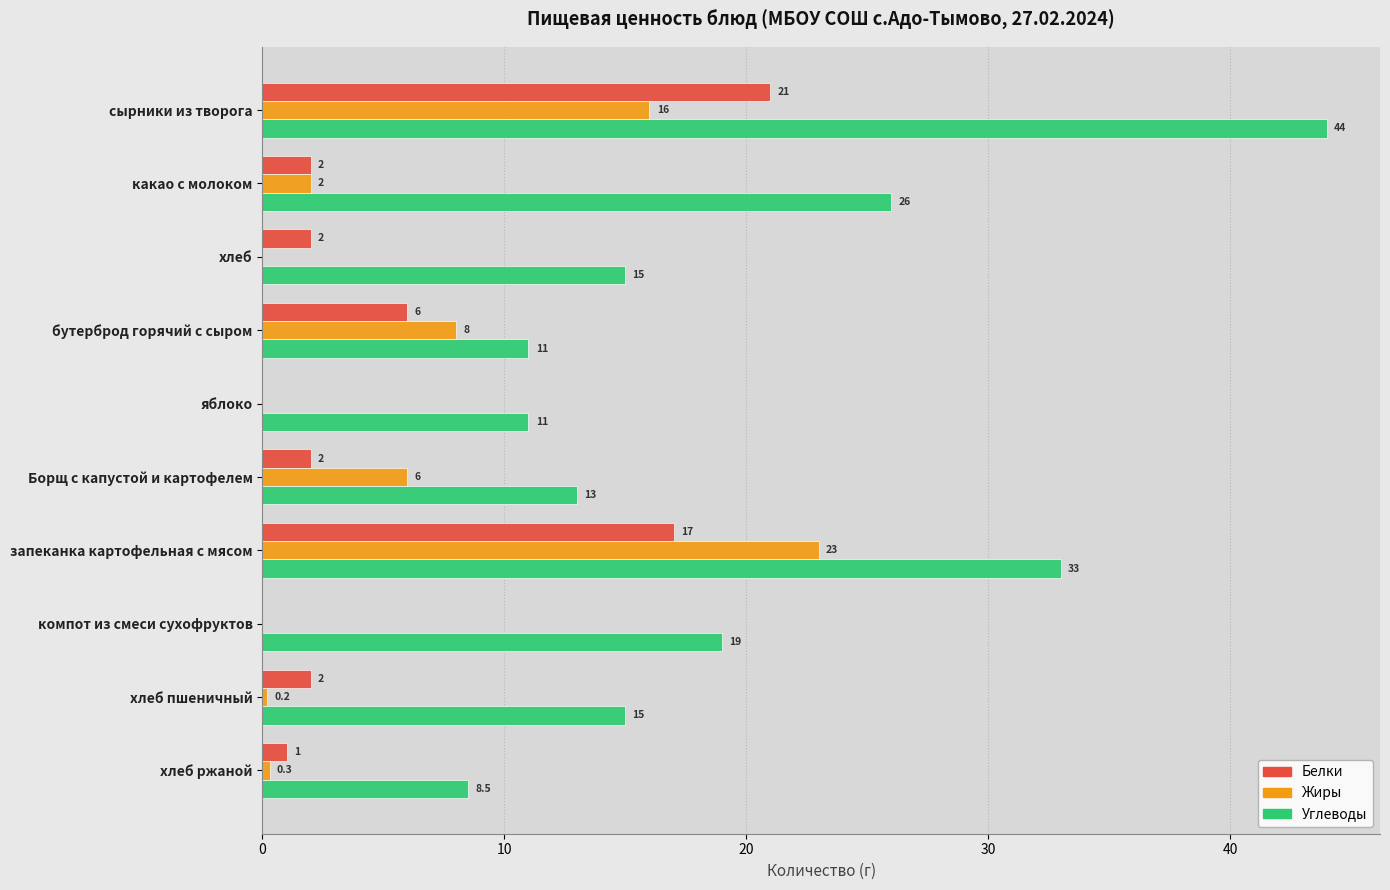

What is the sum of the Жиры values at какао с молоком and хлеб?

2.0